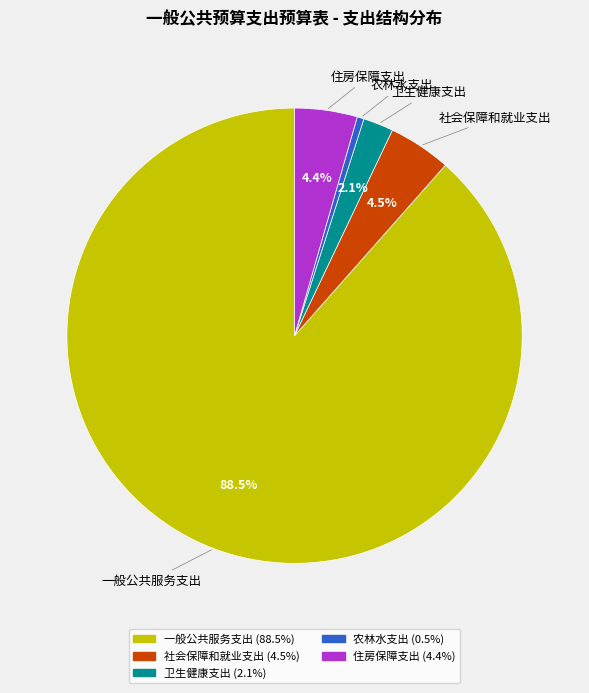

Between 一般公共服务支出 and 农林水支出, which is larger?

一般公共服务支出